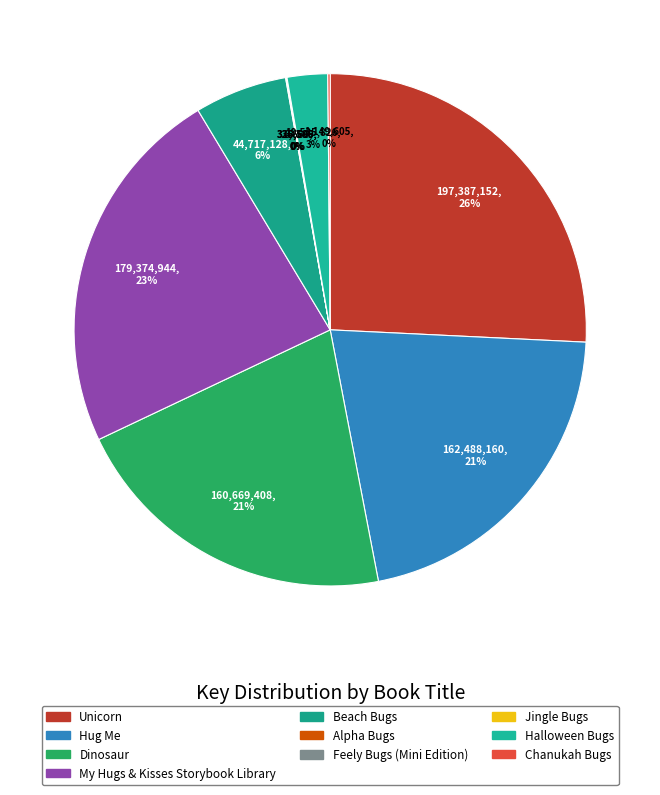

To the nearest percent, what is the difference between the largest and smallest slice percentages?

26%